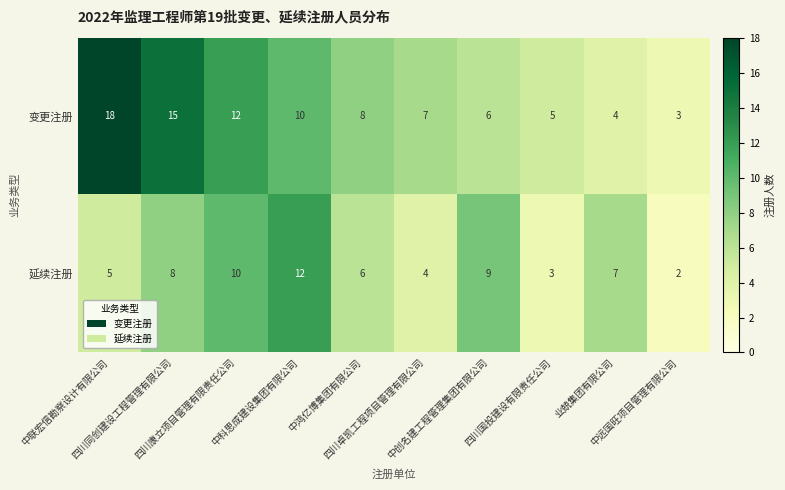

How many 延续注册 values are between 4 and 9?

6